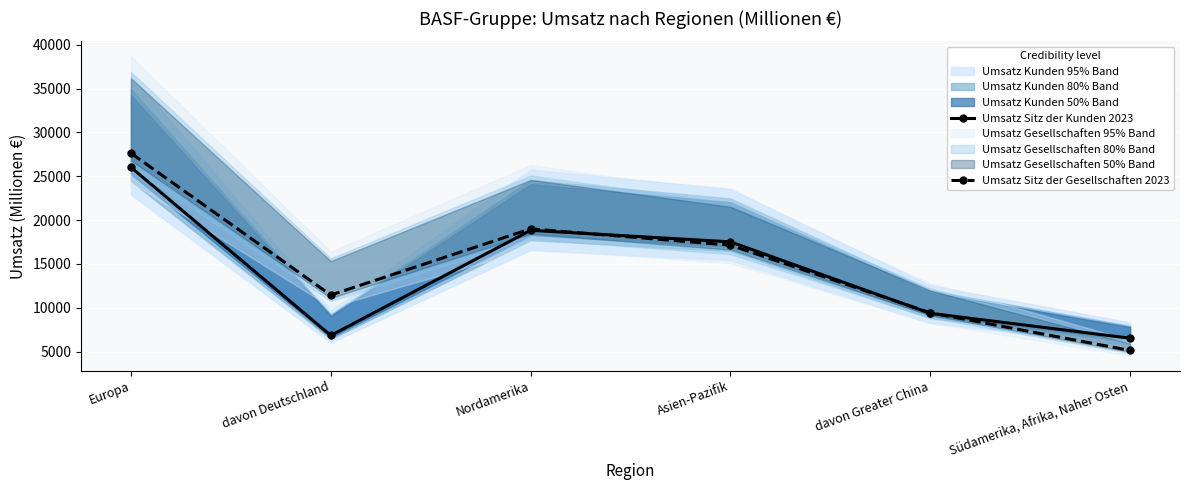

How many intersections are there between Umsatz Sitz der Kunden 2023 and Umsatz Sitz der Gesellschaften 2023?

3